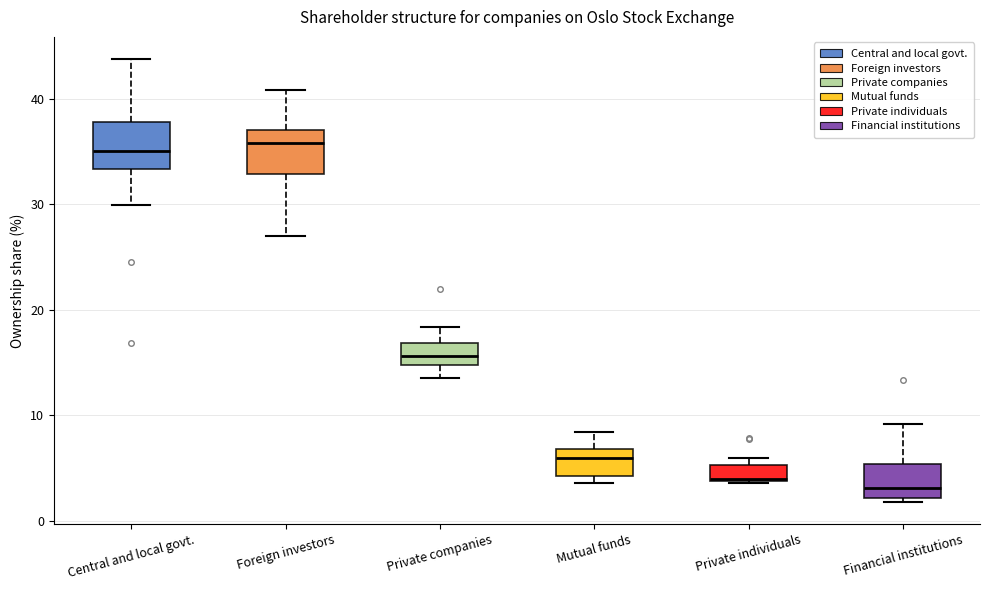

Where does the upper whisker of the box for Financial institutions end on the y-axis? The values are not printed on the chart, so give them approximately, as read against the axis.

9